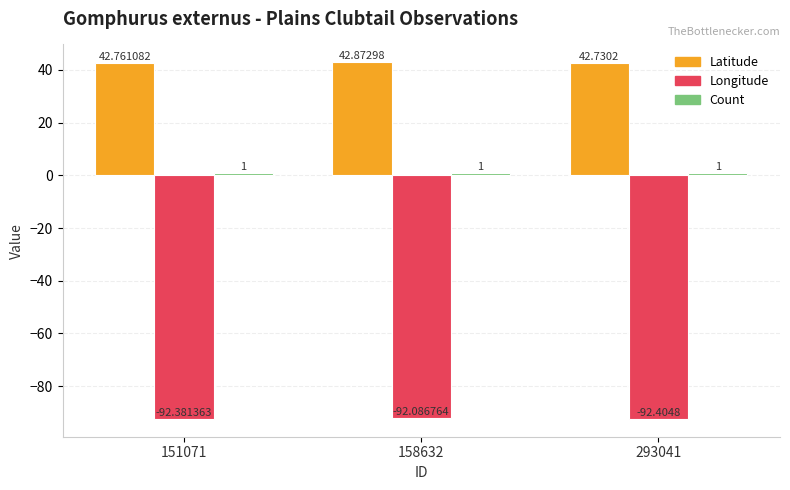

Which series has the largest total across all categories?

Latitude